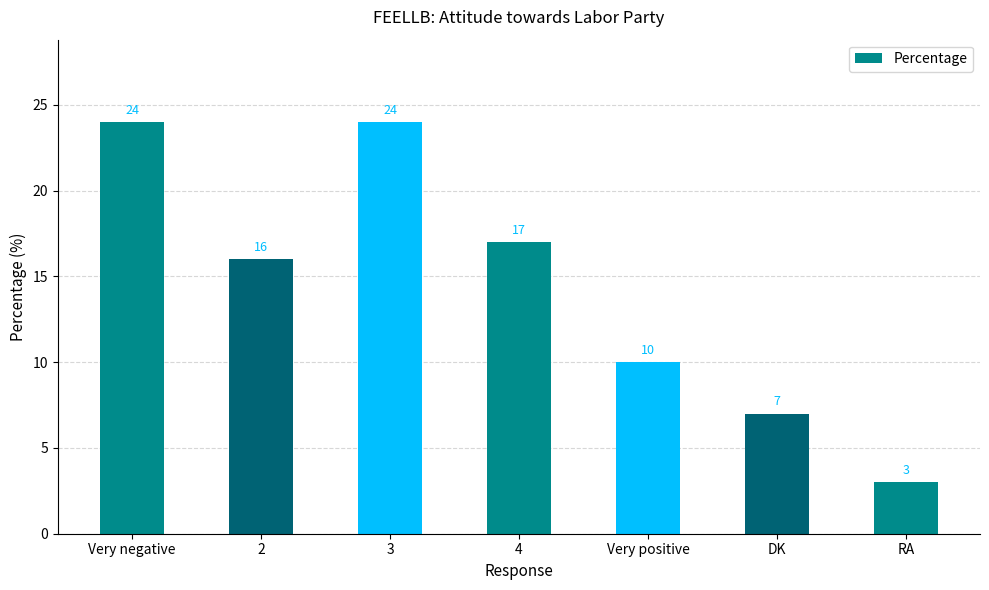

At which category does the chart reach its minimum across all series?

RA